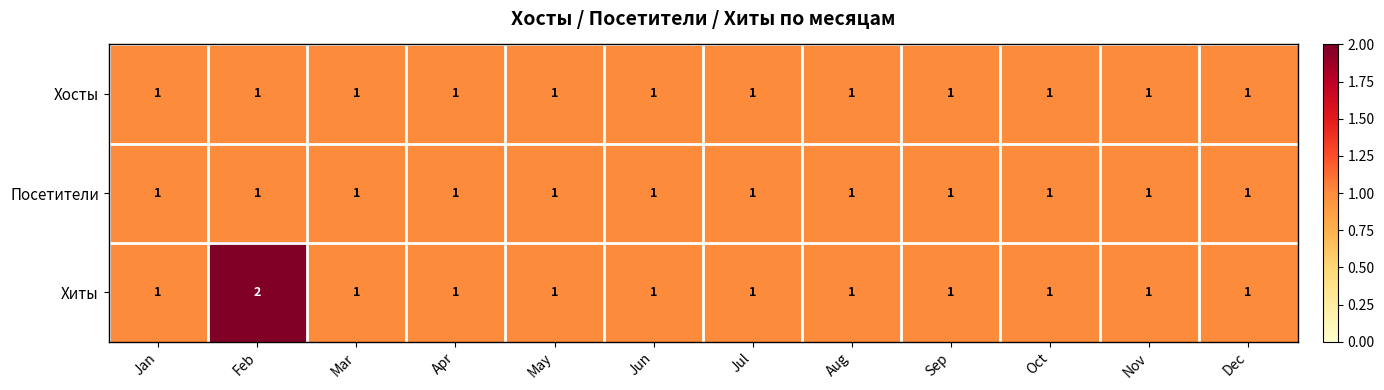

Which series has the largest range (max minus min)?

Хиты